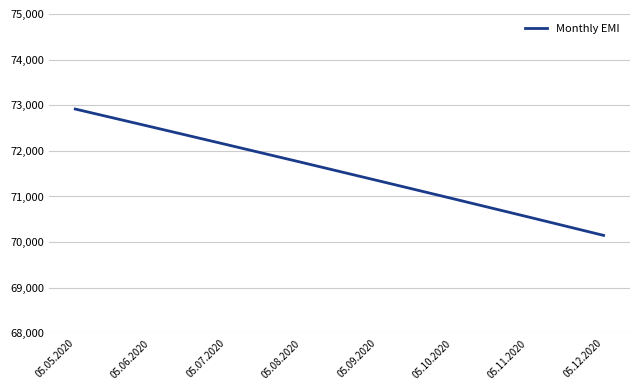

Reading left to right, transcribe all the data shown in this chart.

05.05.2020=72916.7	05.06.2020=72529.0	05.07.2020=72139.0	05.08.2020=71747.0	05.09.2020=71351.0	05.10.2020=70953.0	05.11.2020=70552.0	05.12.2020=70147.0